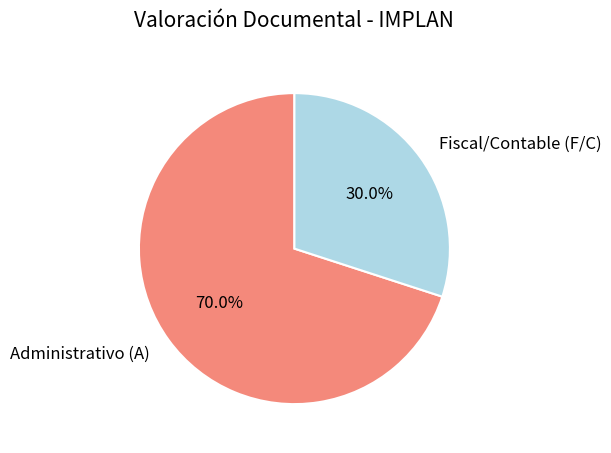

How many segments does this pie chart have?

2